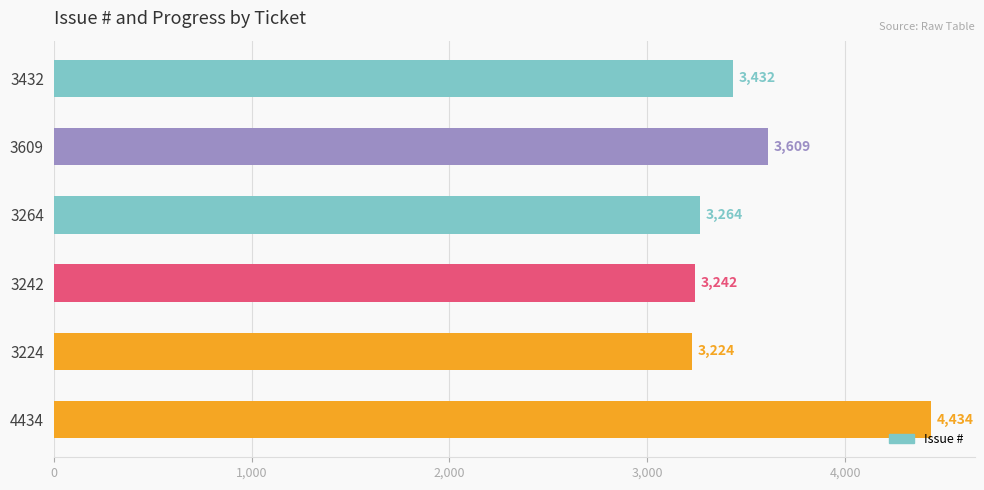

What value does the data have at 4434, to the nearest 50?

4450